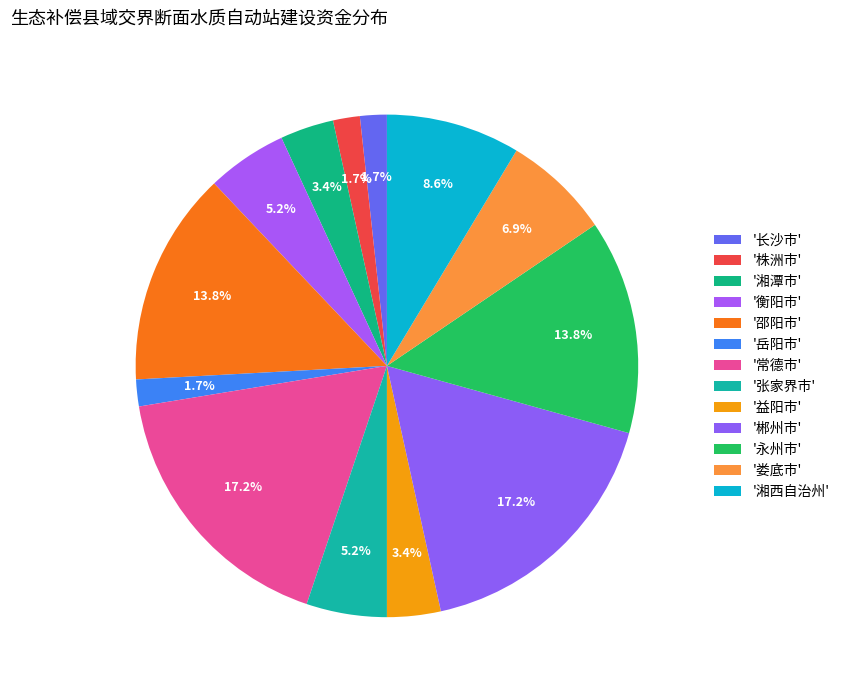

How many segments does this pie chart have?

13